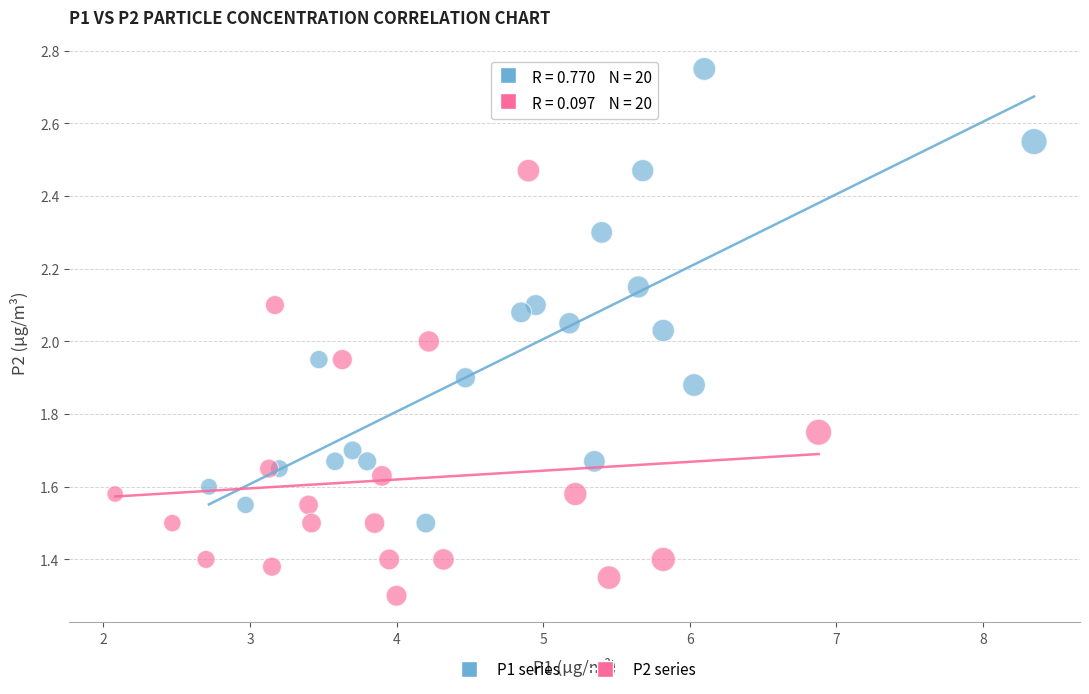

Which series contains the highest Y value?

P1 series